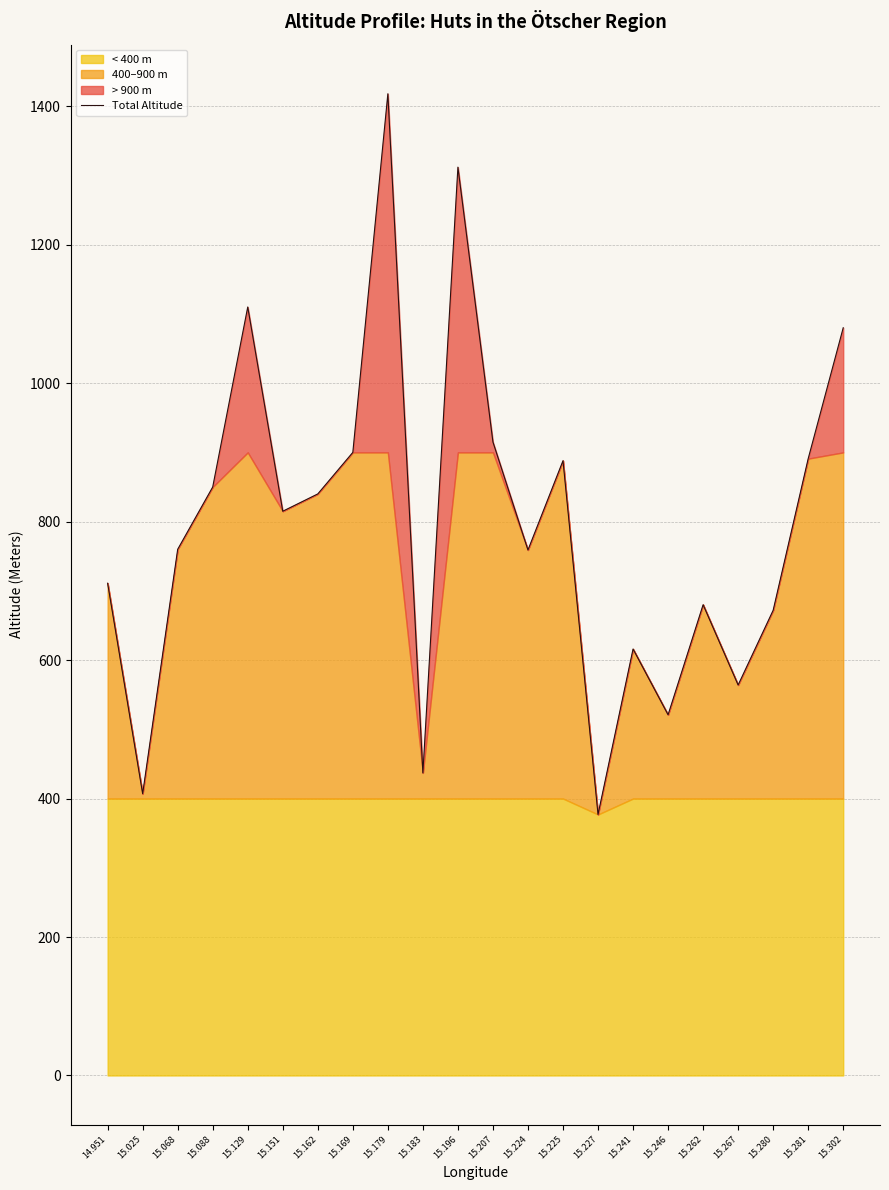

What is the sum of all values?

17523